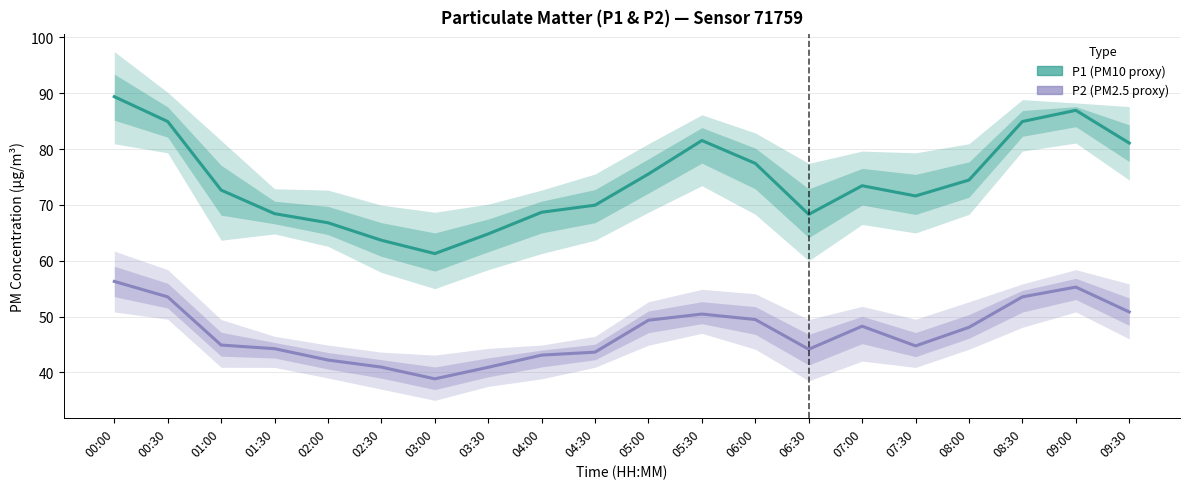

What is the value of the P1 (PM10 proxy) point at the 4th from the left?

68.4